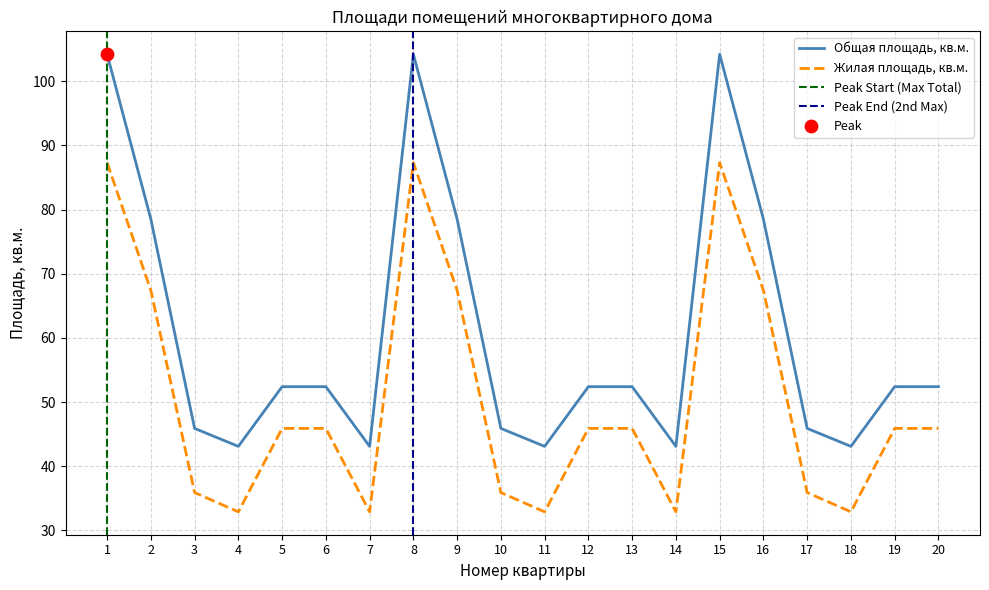

What is the total value across all series at 1?

191.5